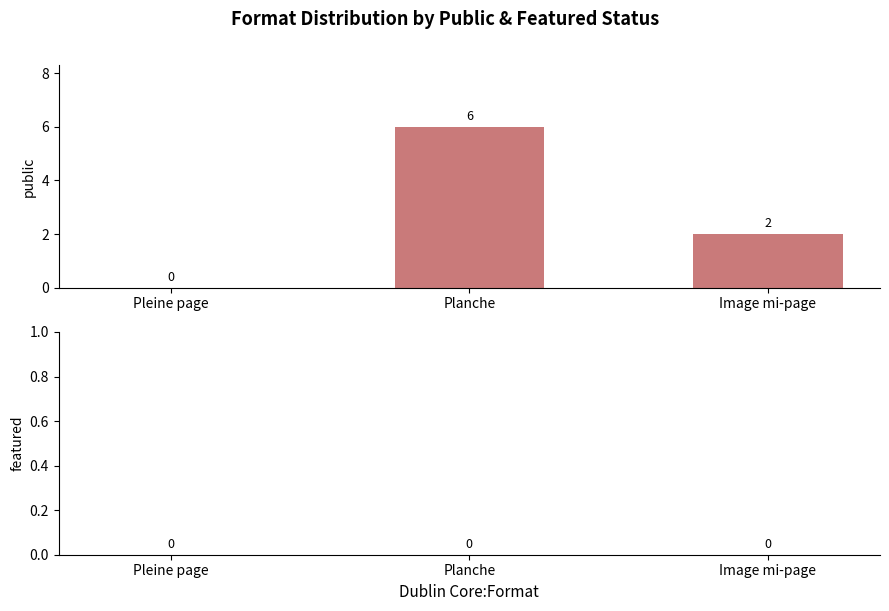

Reading left to right, extract all data points from this chart.

Pleine page=0	Planche=6	Image mi-page=2